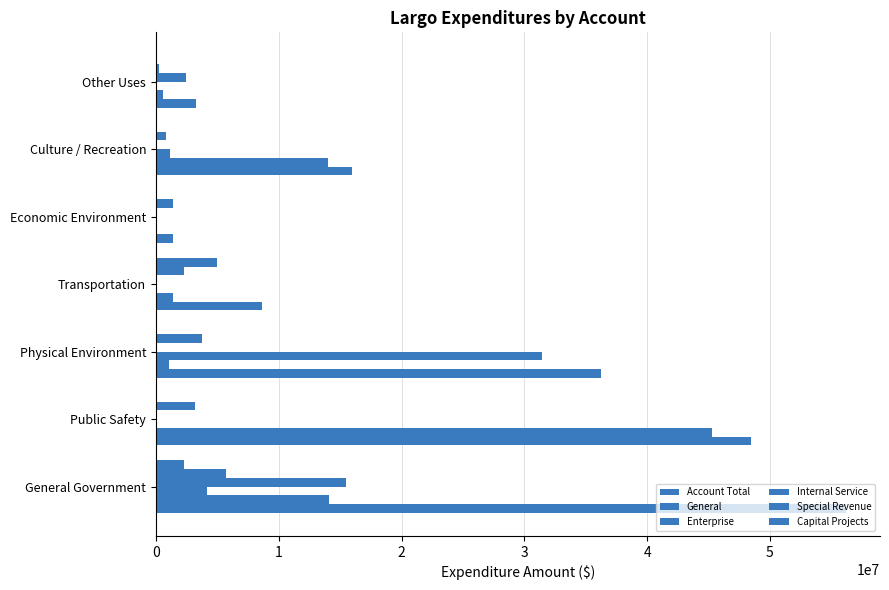

How many data points does each series have?

7